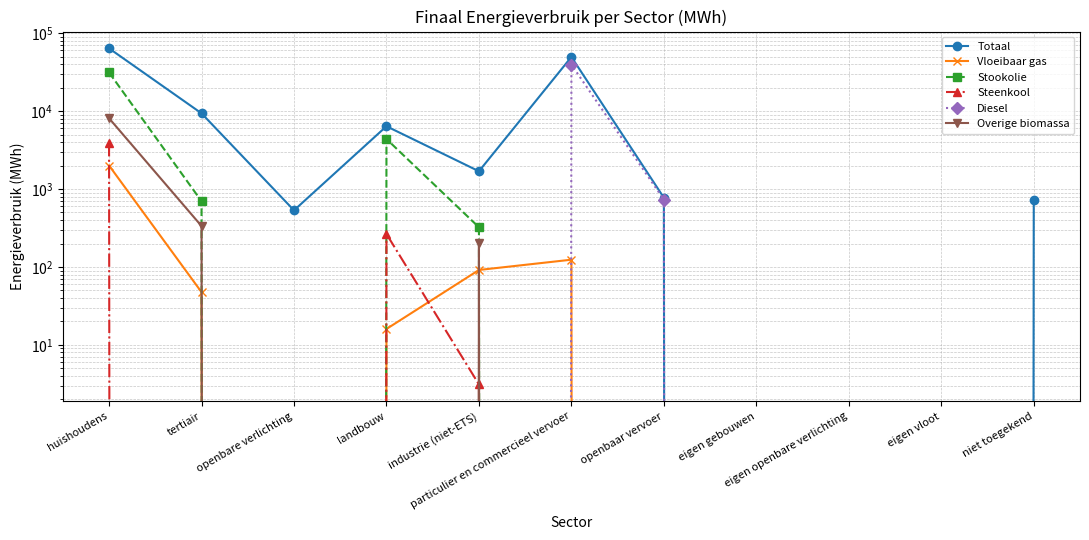

Reading right to left, list all the values displayed in this chart.

Totaal: niet toegekend=713.4	eigen vloot=0.0	eigen openbare verlichting=0.0	eigen gebouwen=0.0	openbaar vervoer=773.5	particulier en commercieel vervoer=49581.8	industrie (niet-ETS)=1691.4	landbouw=6392.5	openbare verlichting=532.8	tertiair=9366.9	huishoudens=63875.3
Vloeibaar gas: niet toegekend=0.0	eigen vloot=0.0	eigen openbare verlichting=0.0	eigen gebouwen=0.0	openbaar vervoer=0.0	particulier en commercieel vervoer=124.0	industrie (niet-ETS)=91.5	landbouw=16.0	openbare verlichting=0.0	tertiair=47.5	huishoudens=2003.3
Stookolie: niet toegekend=0.0	eigen vloot=0.0	eigen openbare verlichting=0.0	eigen gebouwen=0.0	openbaar vervoer=0.0	particulier en commercieel vervoer=0.0	industrie (niet-ETS)=323.1	landbouw=4383.8	openbare verlichting=0.0	tertiair=697.1	huishoudens=31322.0
Steenkool: niet toegekend=0.0	eigen vloot=0.0	eigen openbare verlichting=0.0	eigen gebouwen=0.0	openbaar vervoer=0.0	particulier en commercieel vervoer=0.0	industrie (niet-ETS)=3.1	landbouw=264.9	openbare verlichting=0.0	tertiair=0.0	huishoudens=3890.3
Diesel: niet toegekend=0.0	eigen vloot=0.0	eigen openbare verlichting=0.0	eigen gebouwen=0.0	openbaar vervoer=731.8	particulier en commercieel vervoer=39526.5	industrie (niet-ETS)=0.0	landbouw=0.0	openbare verlichting=0.0	tertiair=0.0	huishoudens=0.0
Overige biomassa: niet toegekend=0.0	eigen vloot=0.0	eigen openbare verlichting=0.0	eigen gebouwen=0.0	openbaar vervoer=0.0	particulier en commercieel vervoer=0.0	industrie (niet-ETS)=202.5	landbouw=0.0	openbare verlichting=0.0	tertiair=335.0	huishoudens=8097.8